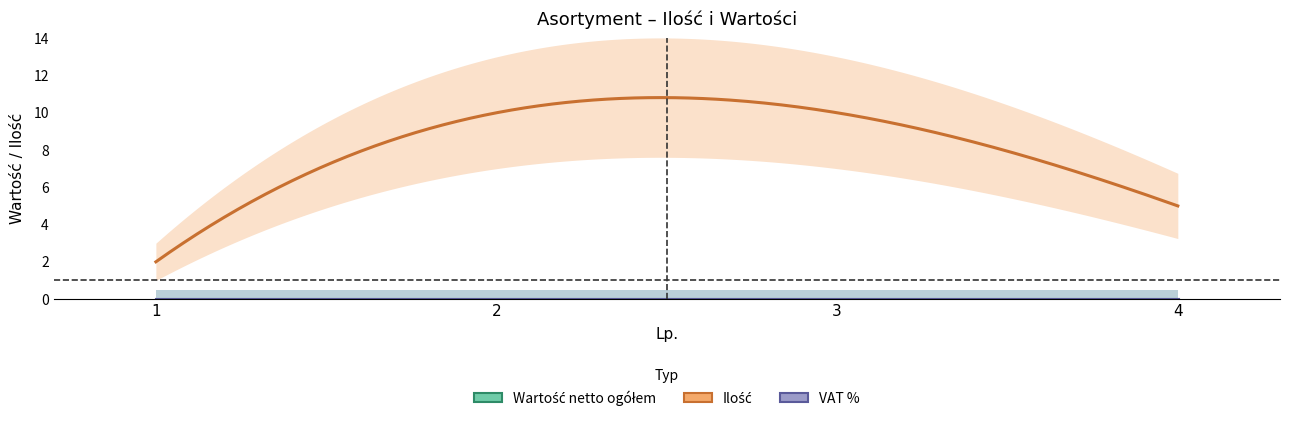

True or false: VAT % and Wartość netto ogółem cross at least once.

False